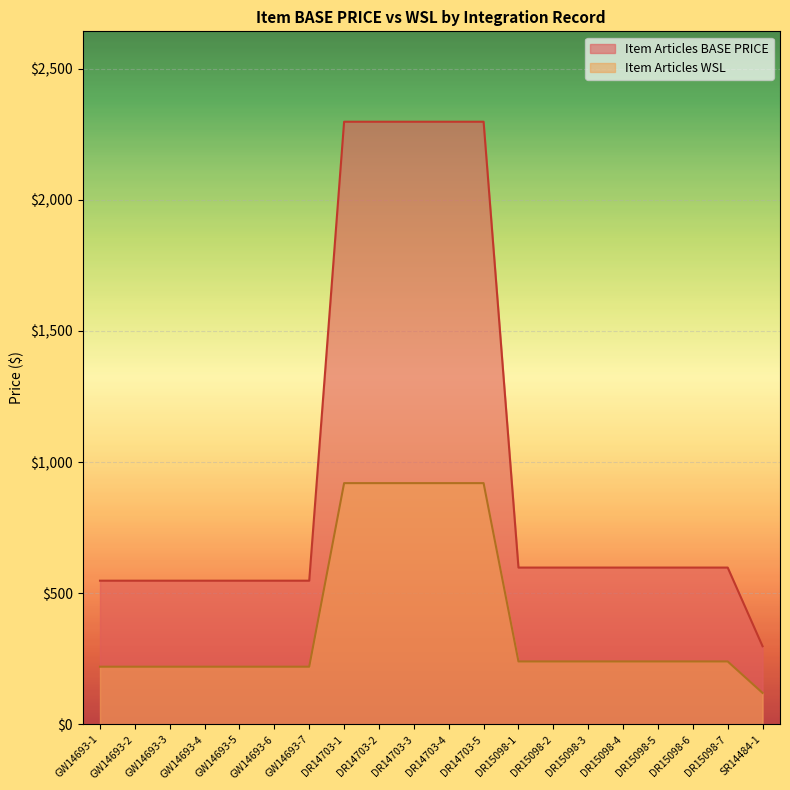

Does the chart display data point markers on the line(s)?

No